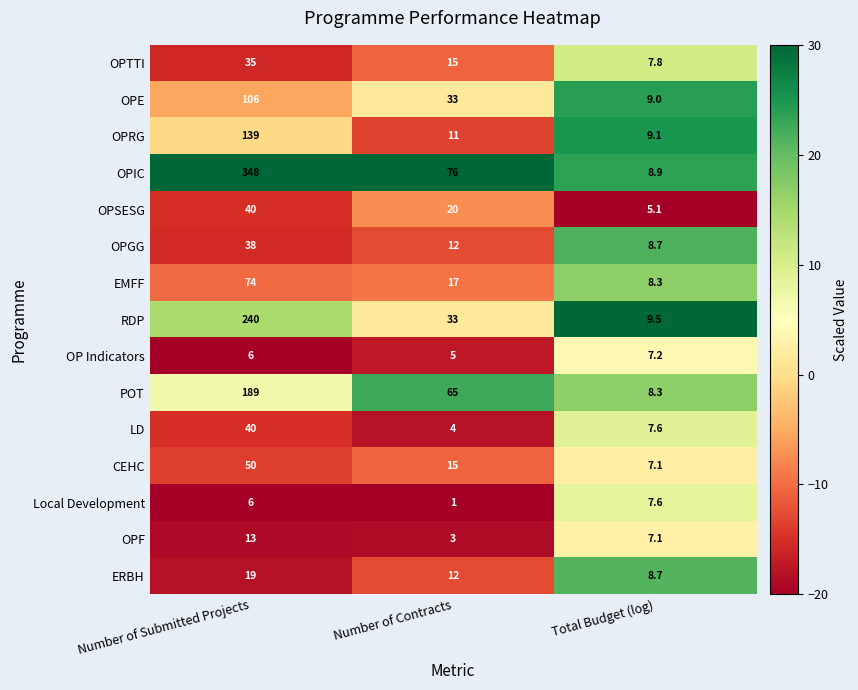

Count the number of data series in this chart.

15